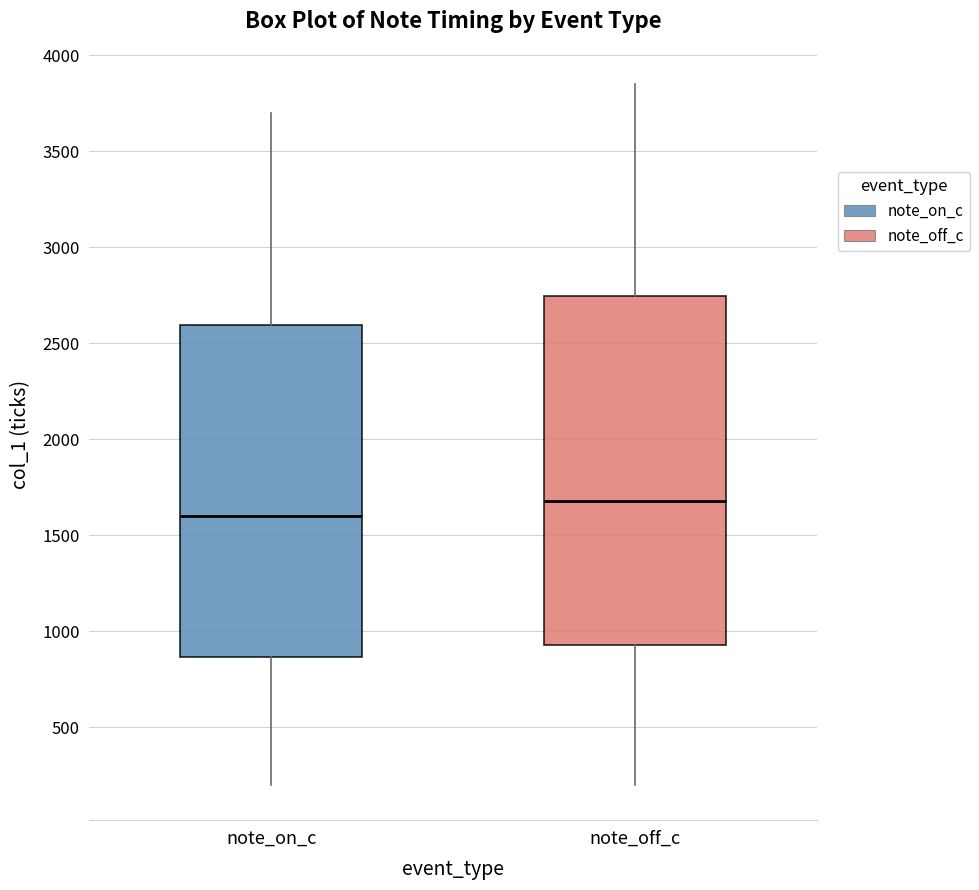

Where is the upper edge of the box for note_on_c on the y-axis? The values are not printed on the chart, so give them approximately, as read against the axis.

2600